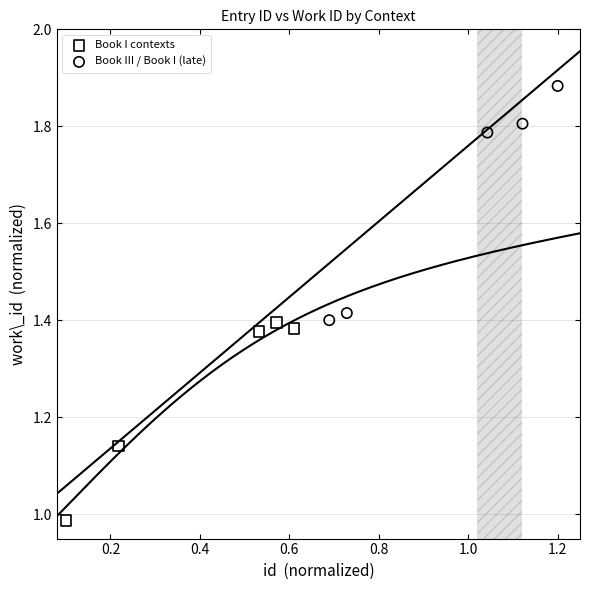

Which series has the largest Y range (max minus min)?

Book III / Book I (late)